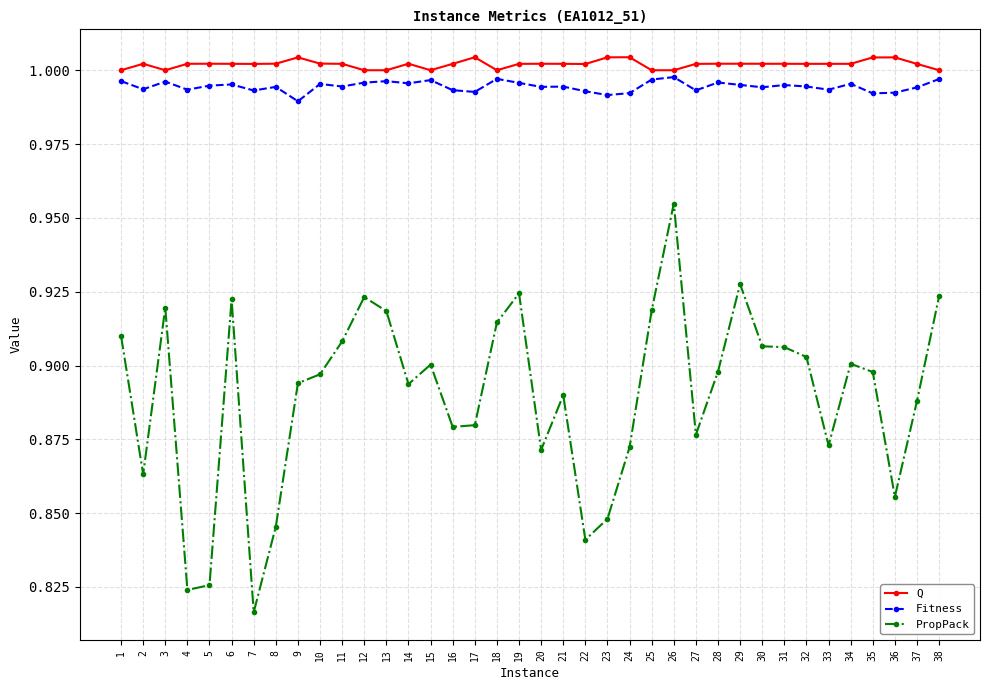

What is the difference between the maximum and minimum values in the PropPack series?

0.1